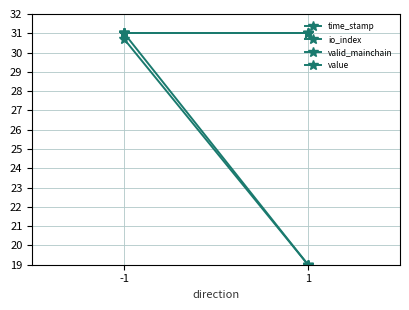

What is the sum of all valid_mainchain values?

124.0